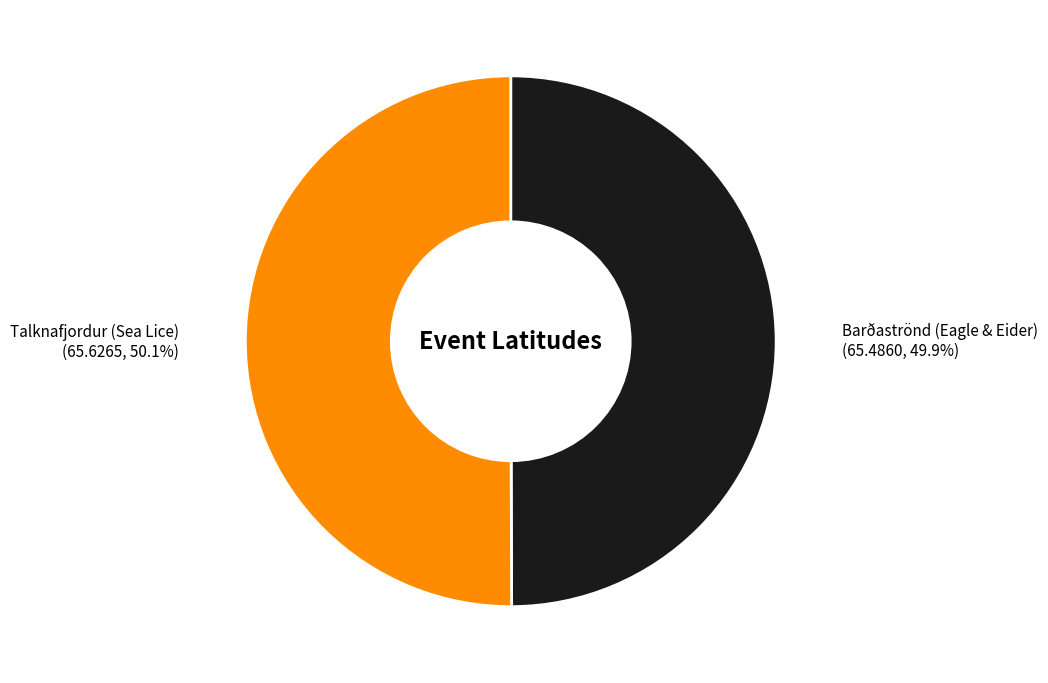

Is there a majority slice in this chart?

Yes